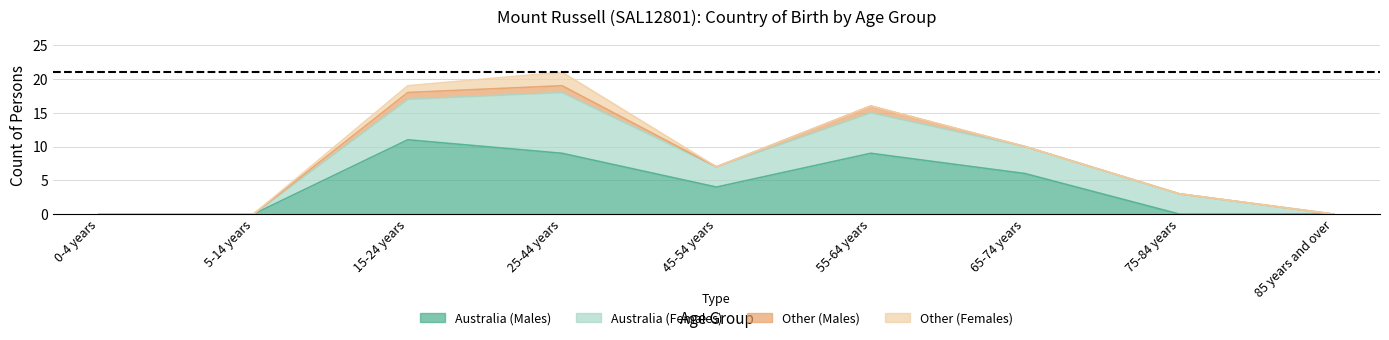

Reading right to left, list all the values displayed in this chart.

Australia (Males): 85 years and over=0	75-84 years=0	65-74 years=6	55-64 years=9	45-54 years=4	25-44 years=9	15-24 years=11	5-14 years=0	0-4 years=0
Australia (Females): 85 years and over=0	75-84 years=3	65-74 years=4	55-64 years=6	45-54 years=3	25-44 years=9	15-24 years=6	5-14 years=0	0-4 years=0
Other (Males): 85 years and over=0	75-84 years=0	65-74 years=0	55-64 years=1	45-54 years=0	25-44 years=1	15-24 years=1	5-14 years=0	0-4 years=0
Other (Females): 85 years and over=0	75-84 years=0	65-74 years=0	55-64 years=0	45-54 years=0	25-44 years=2	15-24 years=1	5-14 years=0	0-4 years=0